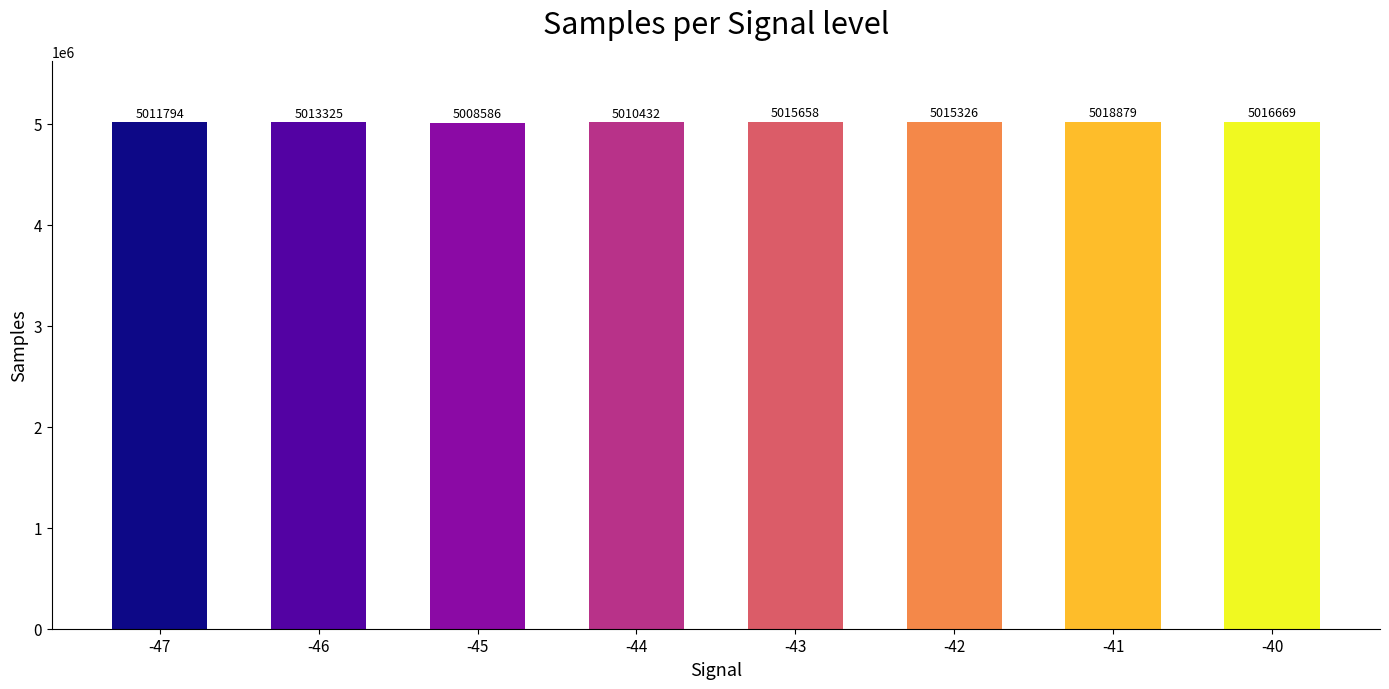

What is the value of the 3rd bar from the left?

5008586